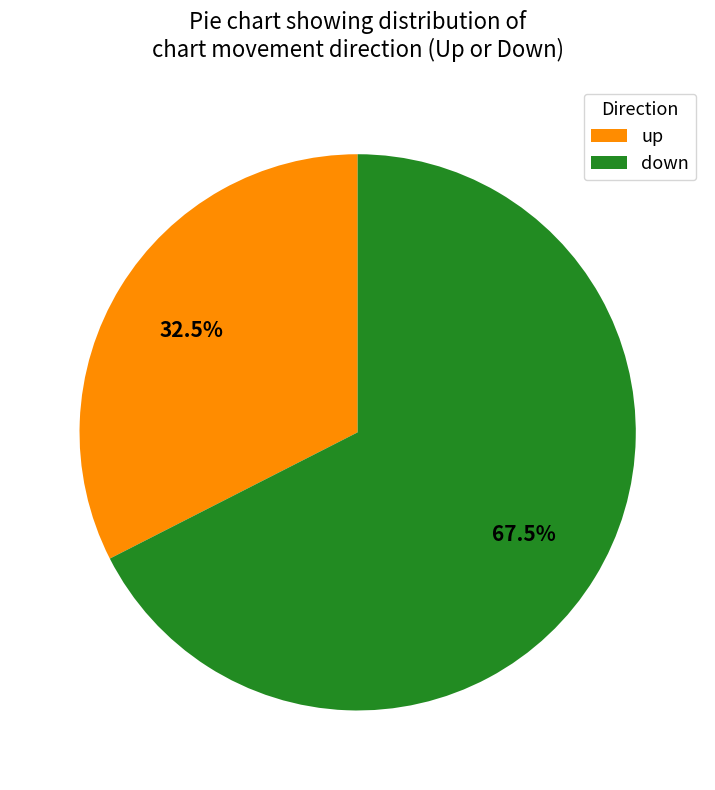

Is down the majority of the pie?

Yes